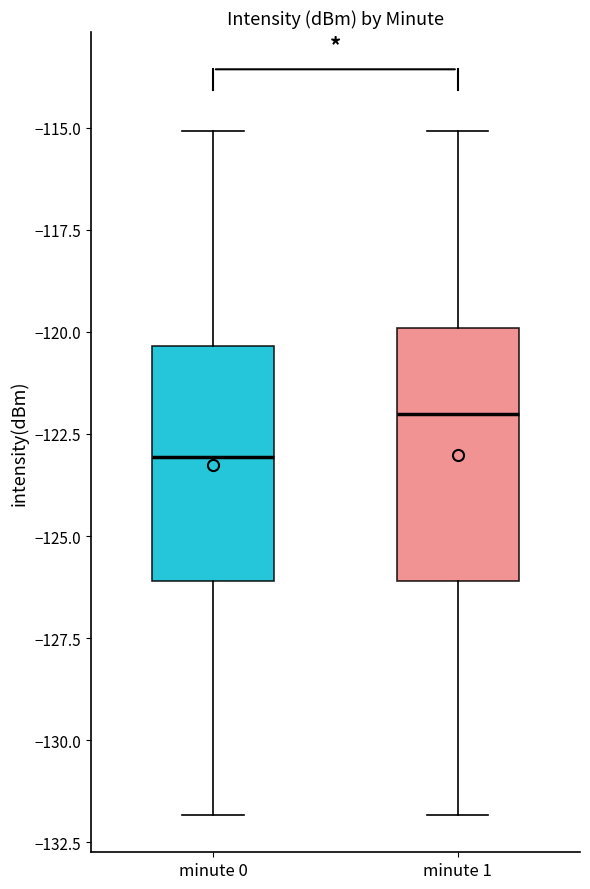

Reading left to right, transcribe this box plot: for each box, give where its median line is, the range the box spans, and where its two whiskers end, as read against the y-axis. The values are not printed on the chart, so give them approximately, as read against the axis.

minute 0: median -123.0, box -126.0 to -120.5, whiskers -132.0 to -115.0
minute 1: median -122.0, box -126.0 to -120.0, whiskers -132.0 to -115.0